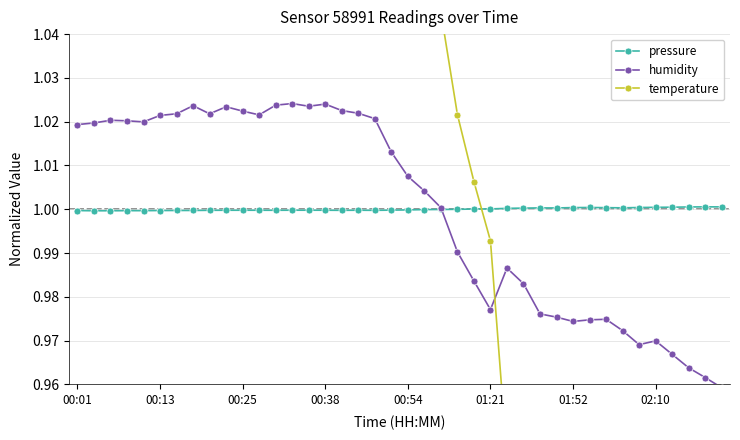

Which series has the largest range (max minus min)?

temperature